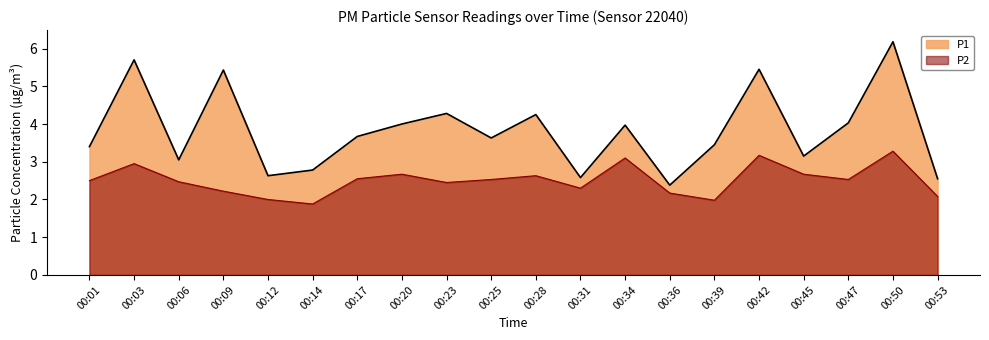

True or false: P1 has more than 1 interior local peaks.

True